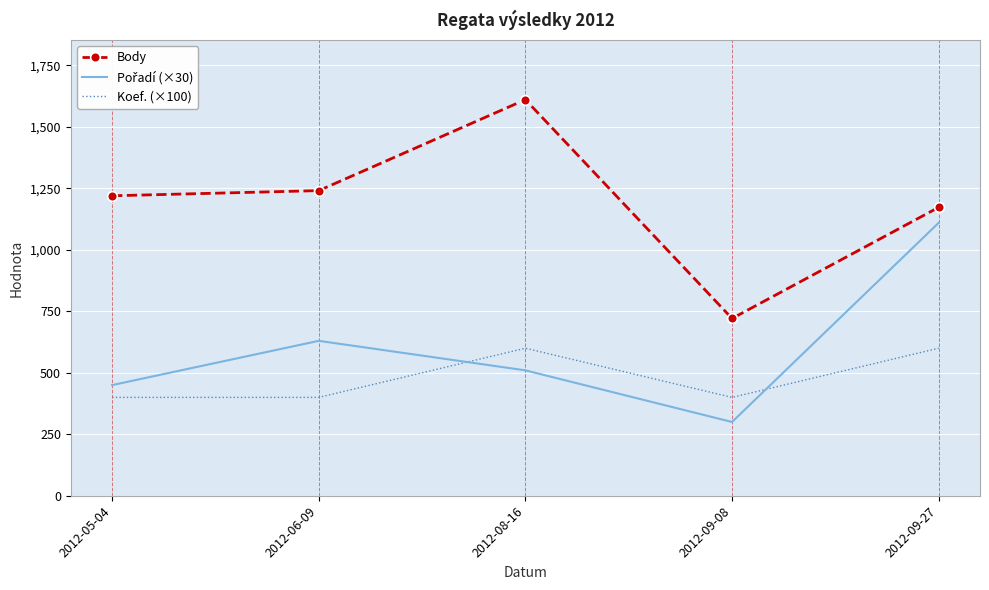

Which series has the widest spread of values?

Body